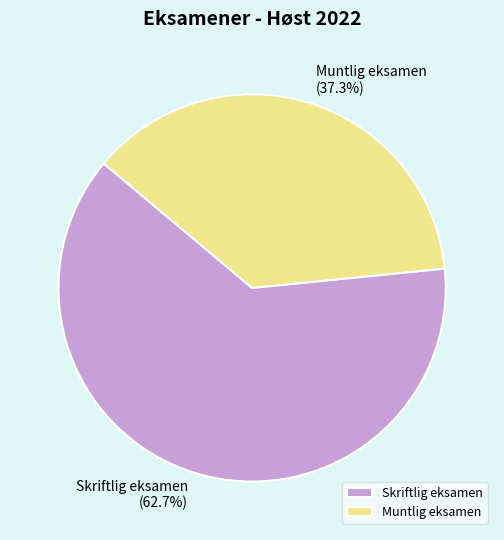

Is it true that Skriftlig eksamen is 63% of the pie?

True